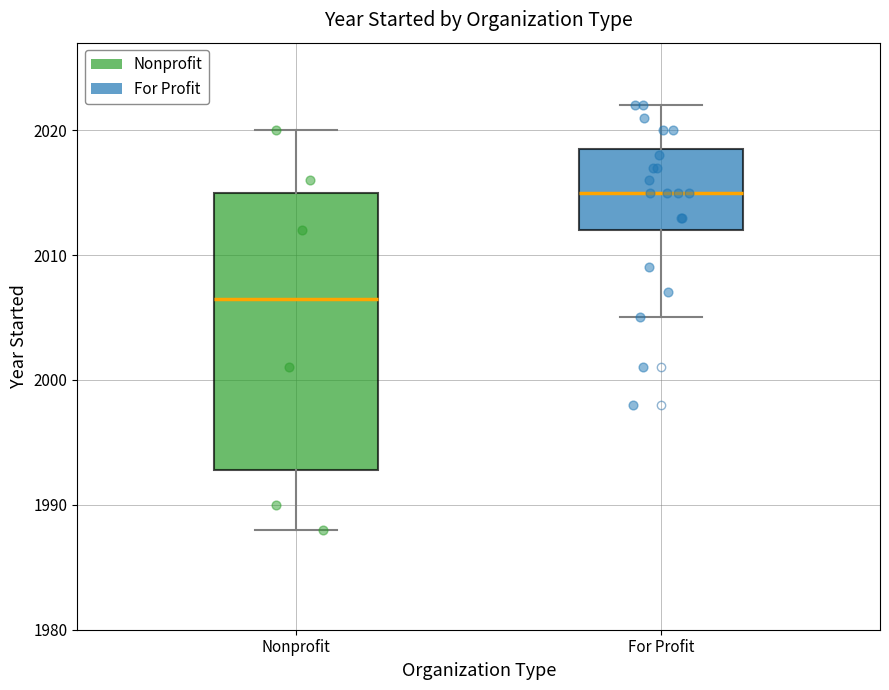

Which box's median line is the lowest?

Nonprofit